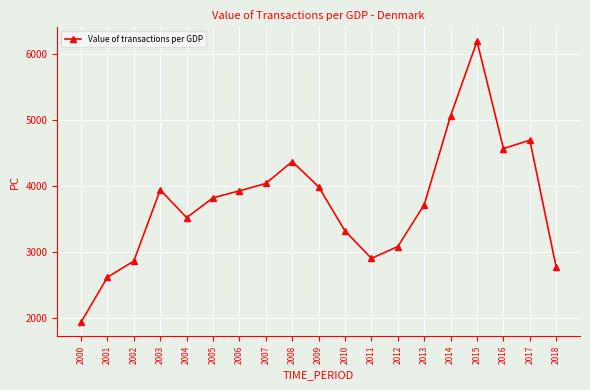

Which has a higher value, 2001 or 2009?

2009